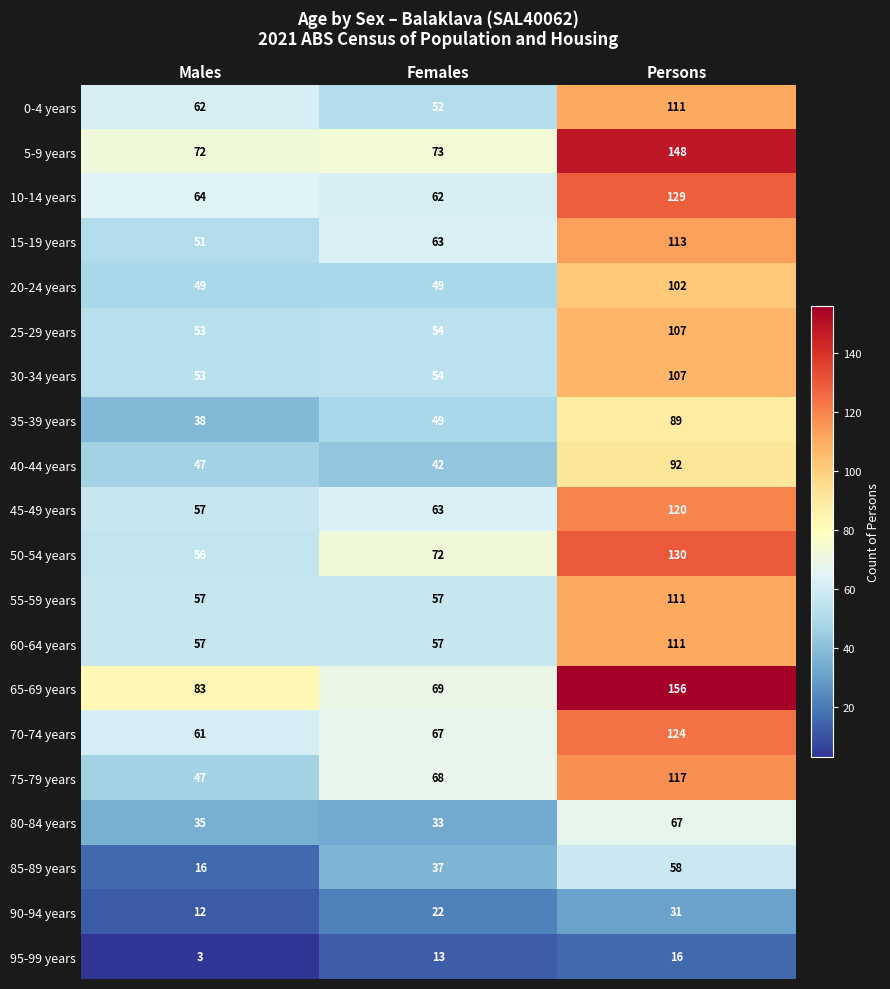

What is the approximate value of 45-49 years at Females, to the nearest 5?

65